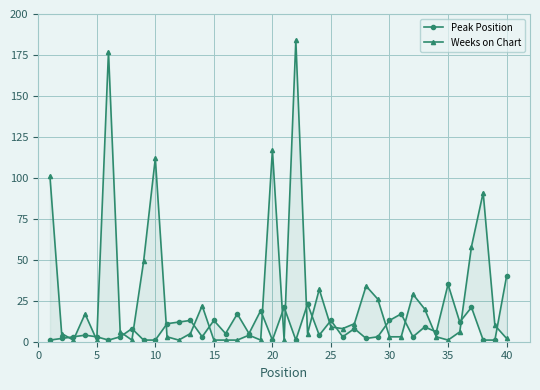

What is the sum of all Weeks on Chart values?

1162